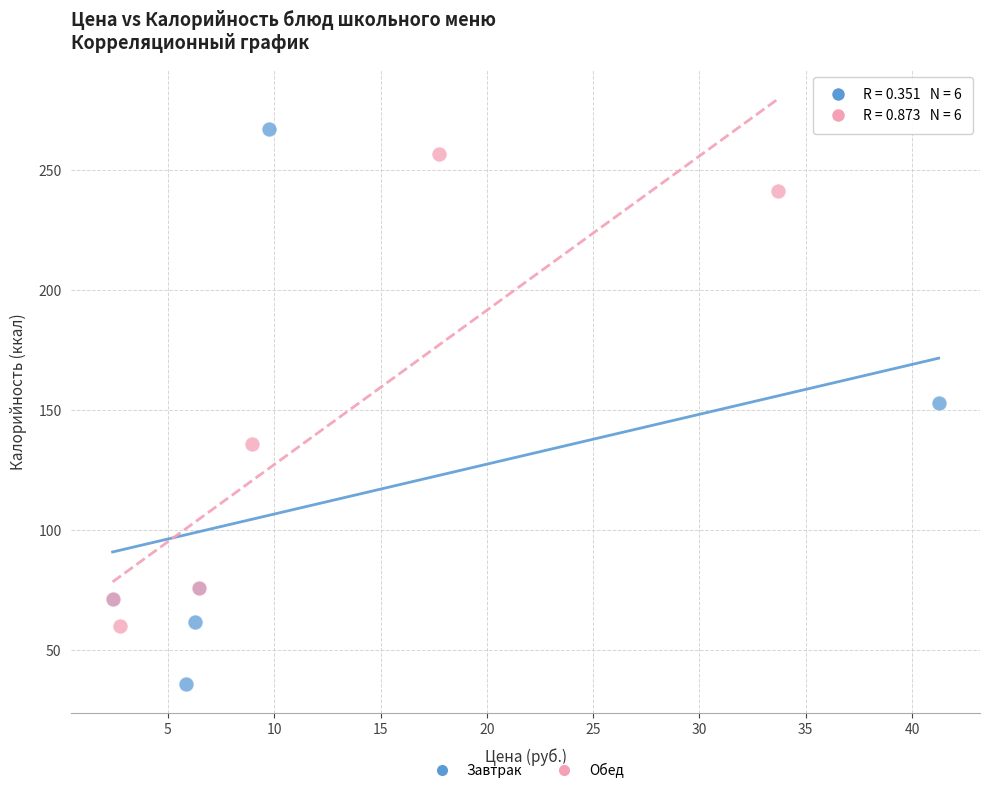

Which series has the largest Y range (max minus min)?

Завтрак